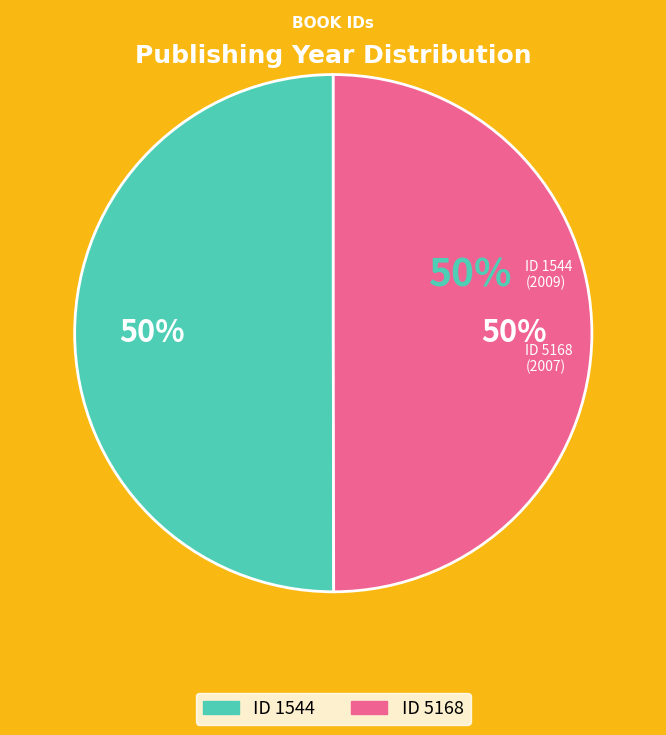

To the nearest percent, what percentage of the pie is ID 5168?

50%